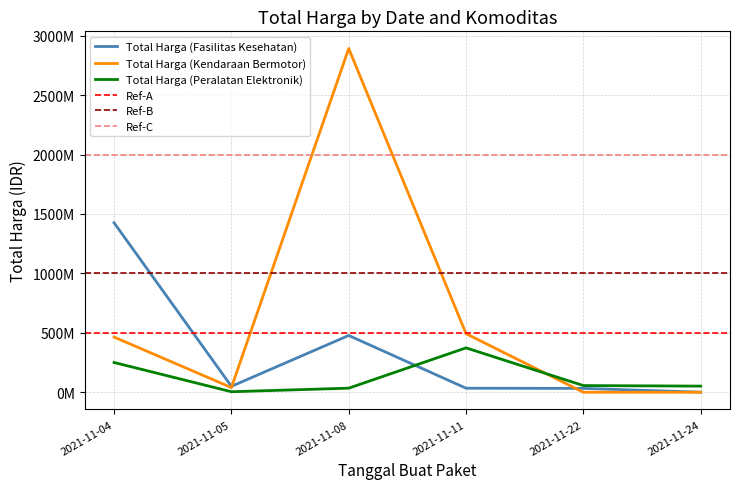

How many categories are shown in the chart?

6